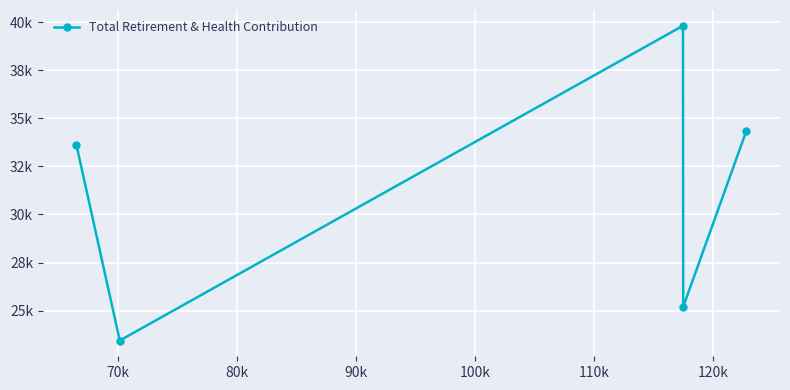

Does the chart display data point markers on the line(s)?

Yes